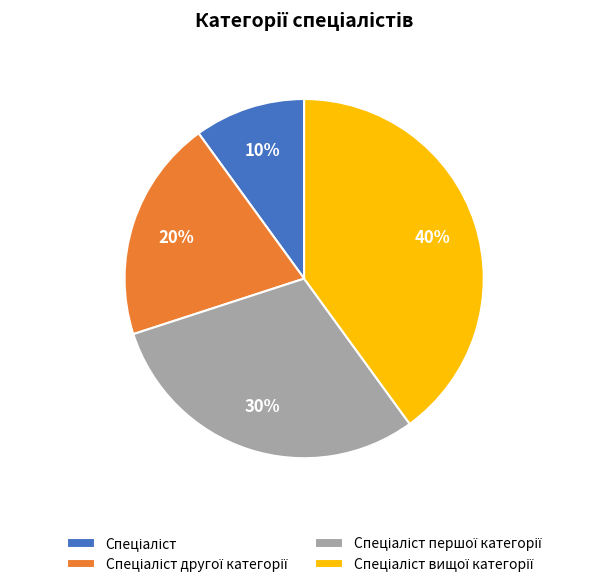

Is there a majority slice in this chart?

No